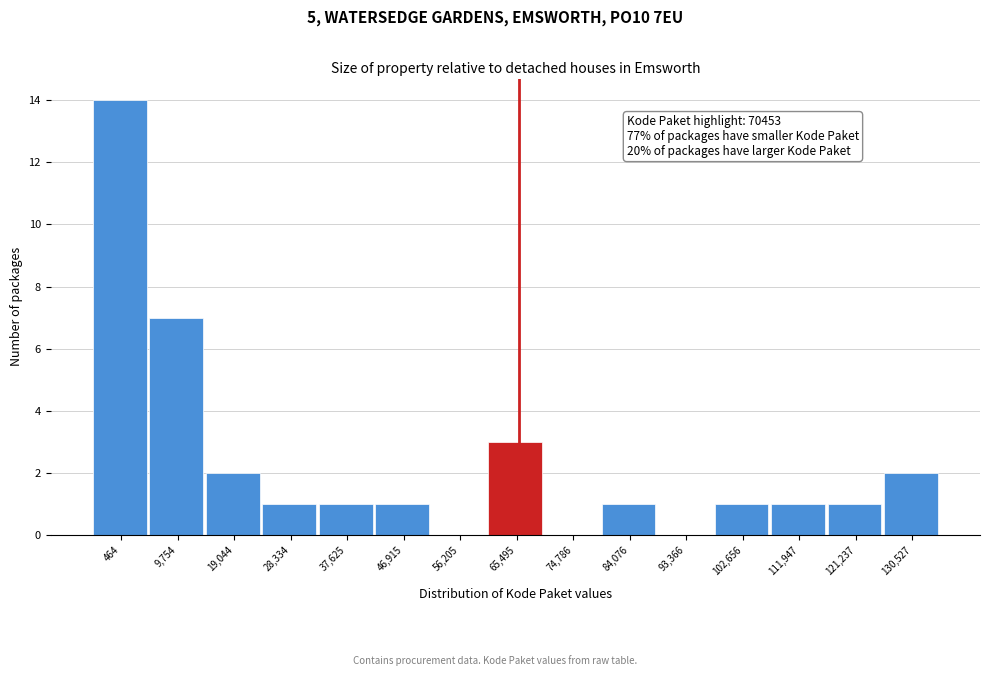

Reading left to right, list all the values displayed in this chart.

464=14	9,754=7	19,044=2	28,334=1	37,625=1	46,915=1	56,205=0	65,495=3	74,786=0	84,076=1	93,366=0	102,656=1	111,947=1	121,237=1	130,527=2